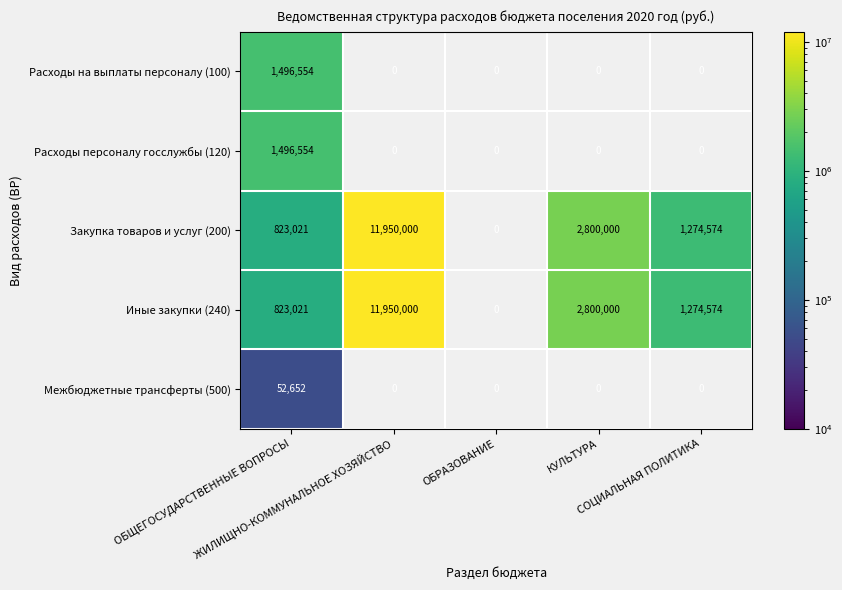

Which series has the widest spread of values?

Закупка товаров и услуг (200)